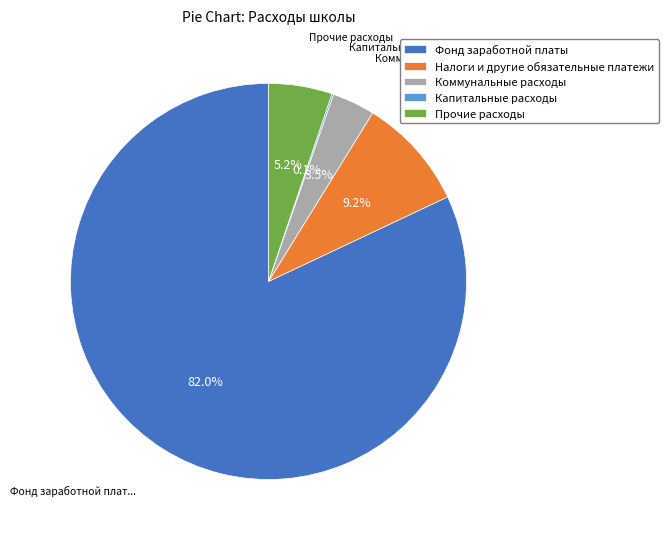

What is the largest slice in the pie chart?

Фонд заработной платы